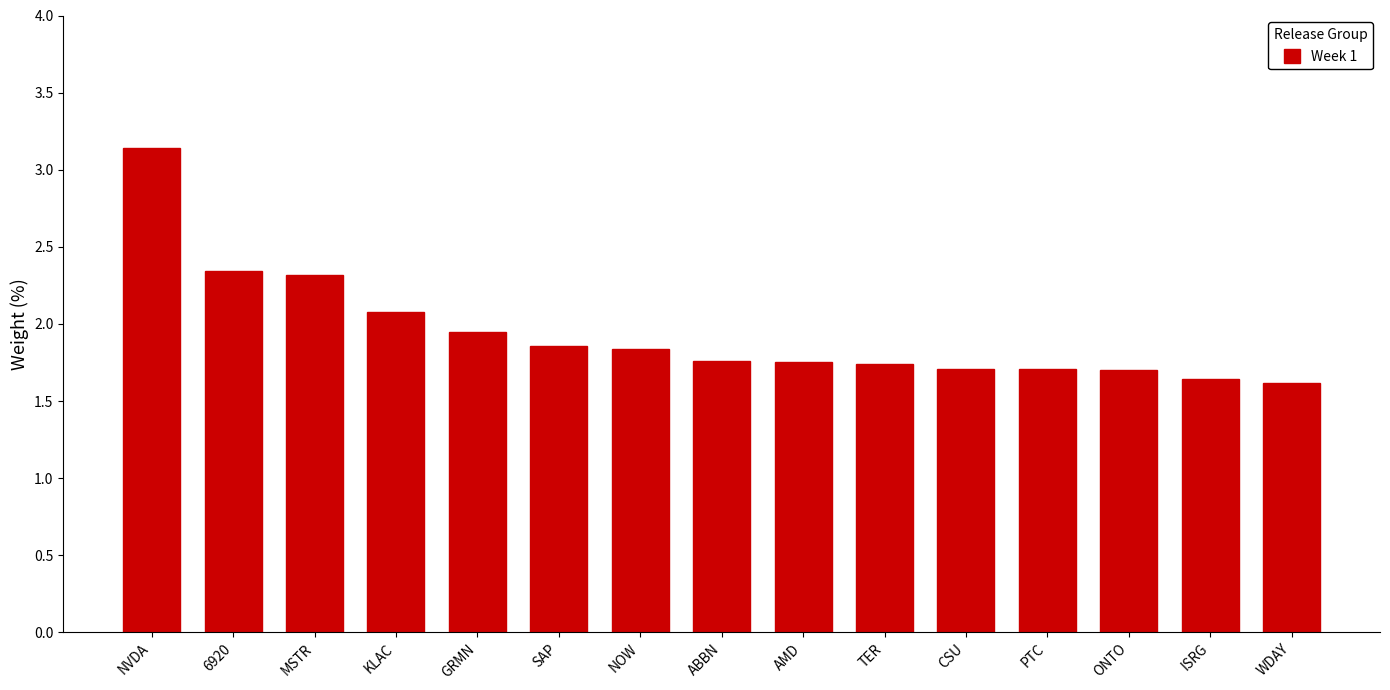

What position from the right is PTC?

4